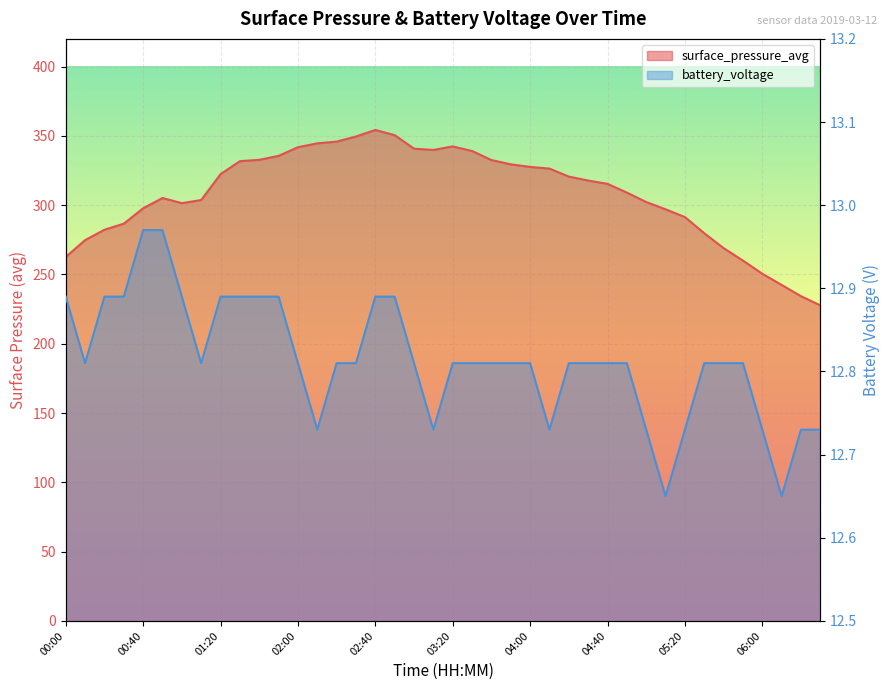

Count the number of data series in this chart.

2